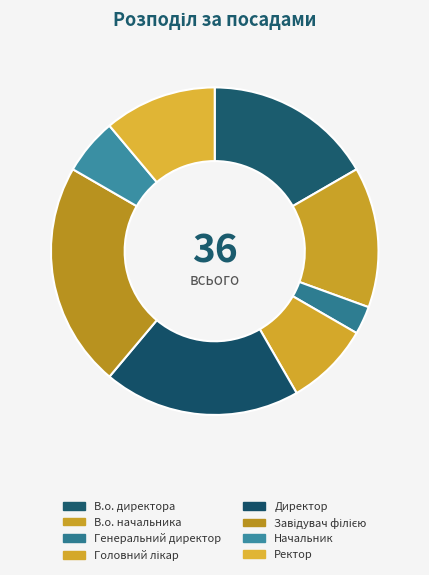

The Завідувач філією slice represents 22% of the pie. True or false?

True